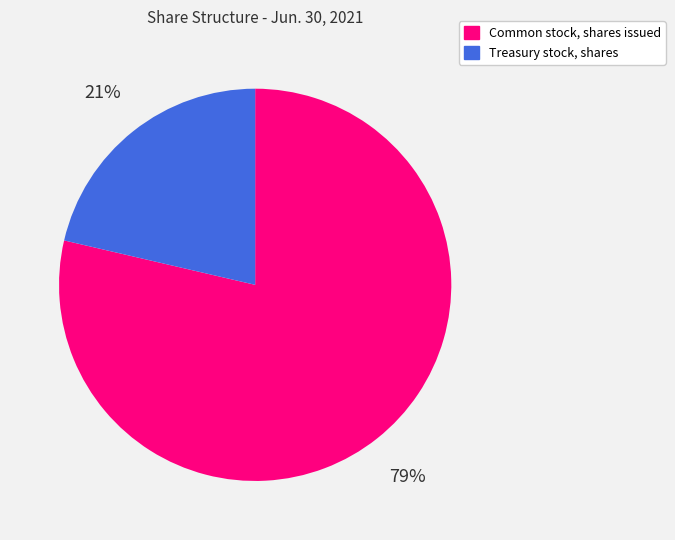

Is there a majority slice in this chart?

Yes